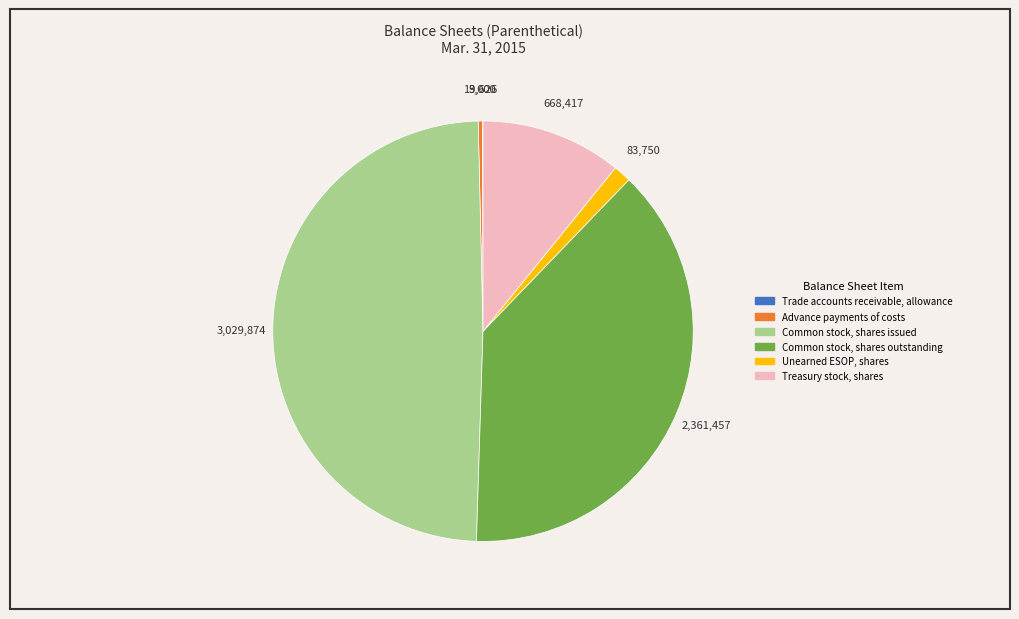

Between Common stock, shares issued and Treasury stock, shares, which is larger?

Common stock, shares issued